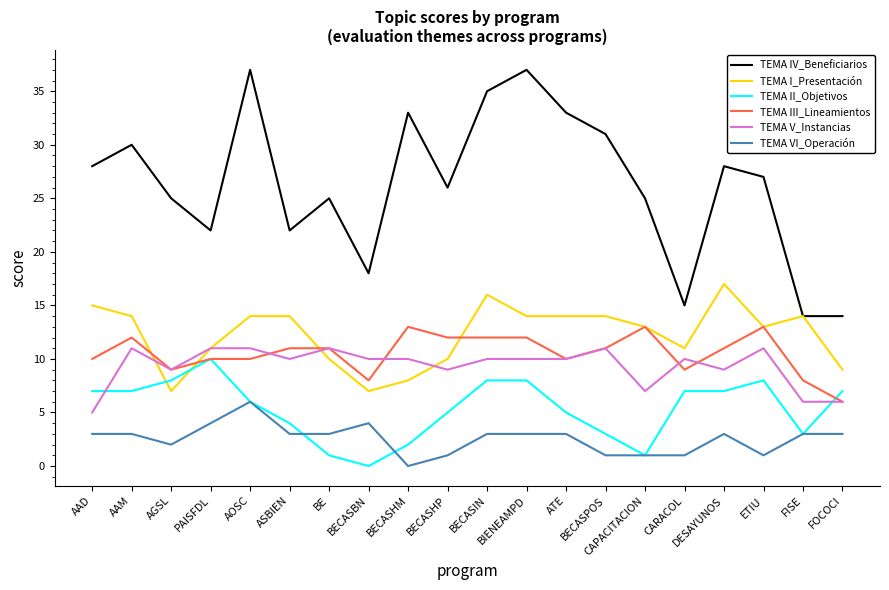

Reading right to left, extract all data points from this chart.

TEMA IV_Beneficiarios: 14	14	27	28	15	25	31	33	37	35	26	33	18	25	22	37	22	25	30	28
TEMA I_Presentación: 9	14	13	17	11	13	14	14	14	16	10	8	7	10	14	14	11	7	14	15
TEMA II_Objetivos: 7	3	8	7	7	1	3	5	8	8	5	2	0	1	4	6	10	8	7	7
TEMA III_Lineamientos: 6	8	13	11	9	13	11	10	12	12	12	13	8	11	11	10	10	9	12	10
TEMA V_Instancias: 6	6	11	9	10	7	11	10	10	10	9	10	10	11	10	11	11	9	11	5
TEMA VI_Operación: 3	3	1	3	1	1	1	3	3	3	1	0	4	3	3	6	4	2	3	3